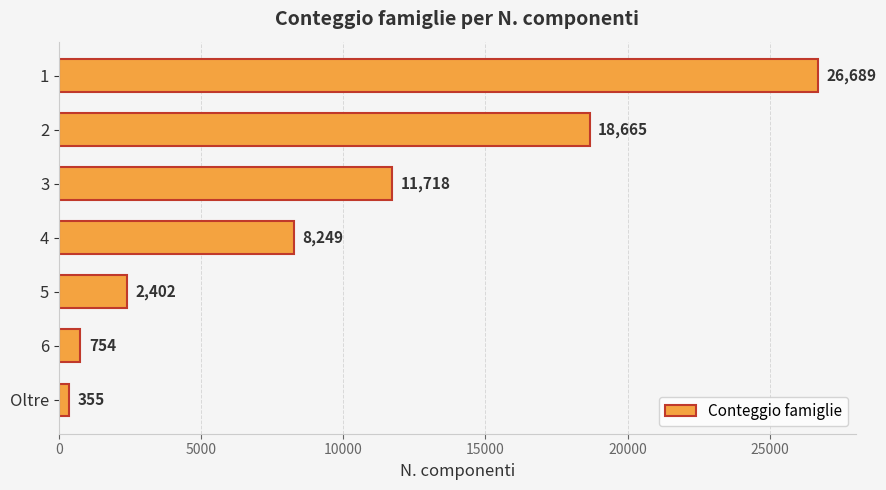

At which label is the value closest to 13522?

3